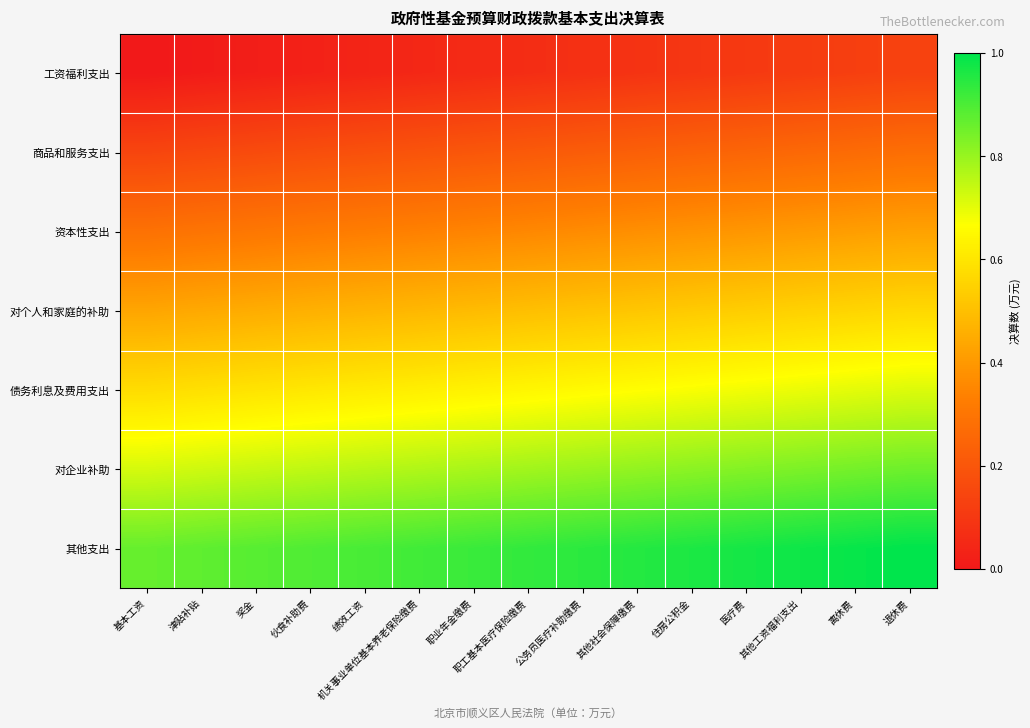

Rank the series at 机关事业单位基本养老保险缴费 from lowest to highest value.

工资福利支出, 商品和服务支出, 资本性支出, 对个人和家庭的补助, 债务利息及费用支出, 对企业补助, 其他支出